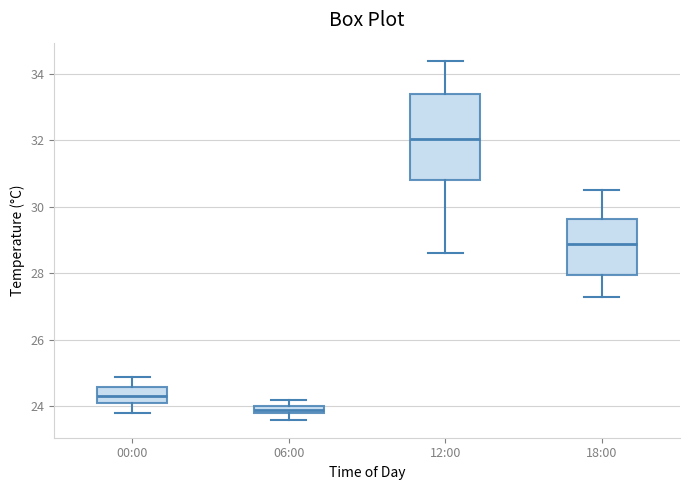

Comparing the boxes themselves (not the whiskers), which one is the tallest?

12:00